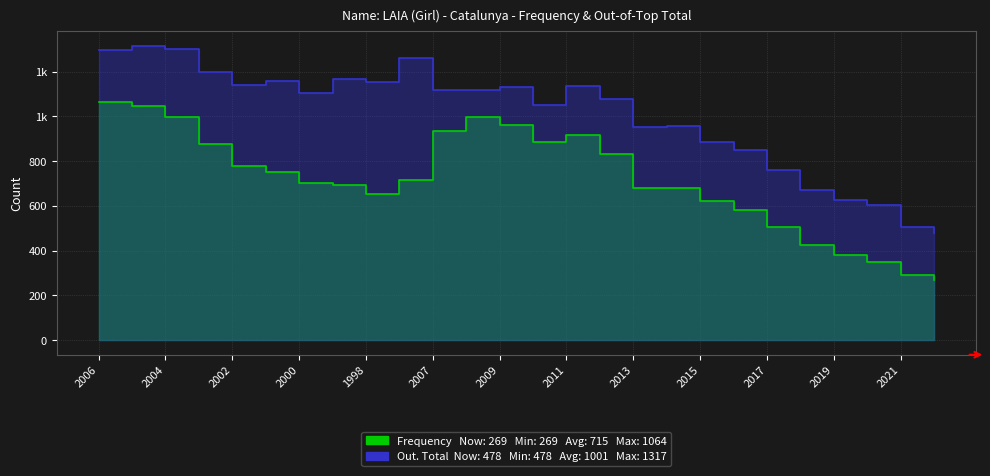

Reading left to right, list all the values displayed in this chart.

Frequency: 1064	1048	999	876	778	751	701	694	652	715	936	996	961	885	917	833	682	682	622	582	506	423	382	349	292	269
Out. Total: 1296	1317	1303	1200	1139	1160	1104	1169	1153	1261	1118	1119	1133	1053	1134	1080	954	957	887	848	761	670	628	603	506	478